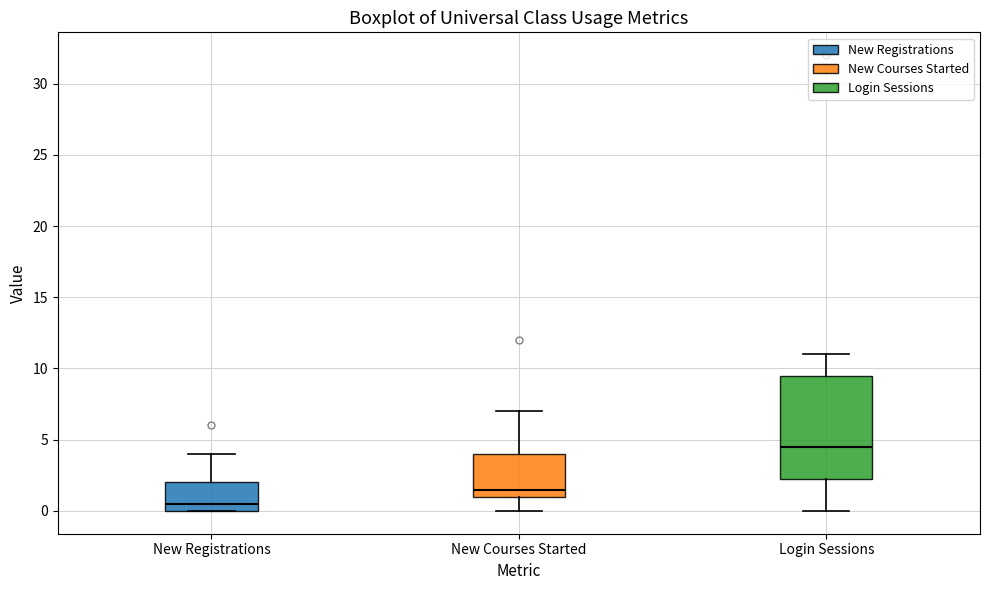

Reading left to right, transcribe this box plot: for each box, give where its median line is, the range the box spans, and where its two whiskers end, as read against the y-axis. The values are not printed on the chart, so give them approximately, as read against the axis.

New Registrations: median 0.5, box 0.0 to 2.0, whiskers 0.0 to 4.0
New Courses Started: median 1.5, box 1.0 to 4.0, whiskers 0.0 to 7.0
Login Sessions: median 4.5, box 2.5 to 9.5, whiskers 0.0 to 11.0